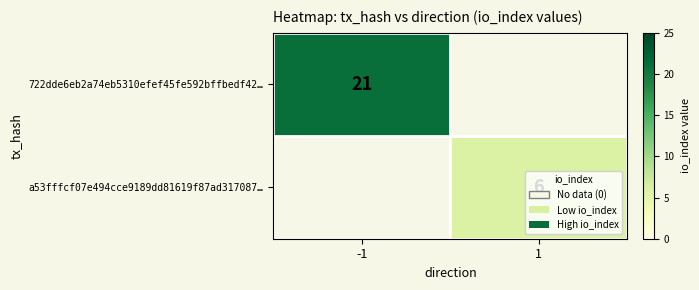

The 722dde6eb2a74eb5310efef45fe592bffbedf42… series shows 30 at -1. True or false?

False